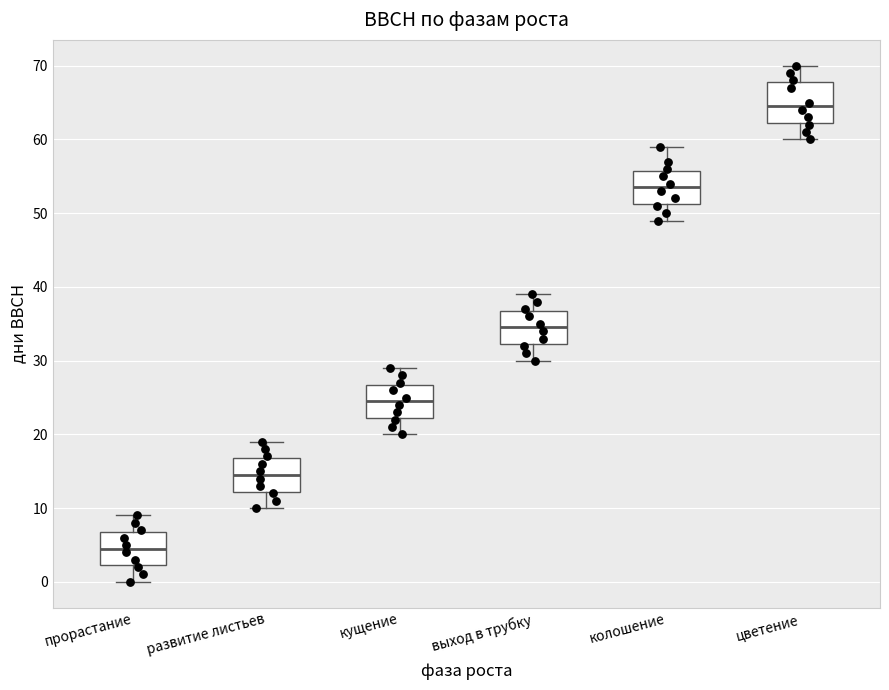

Where is the lower edge of the box for колошение on the y-axis? The values are not printed on the chart, so give them approximately, as read against the axis.

51